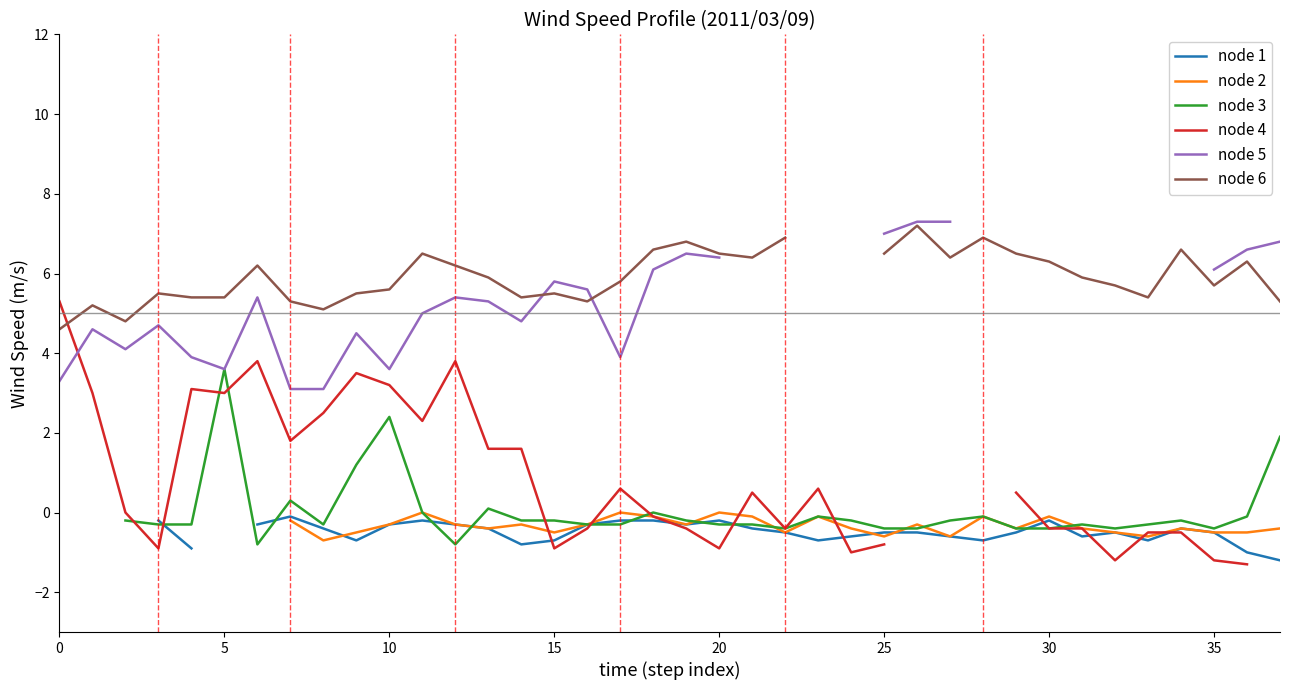

What is the total value across all series at 13?

12.1